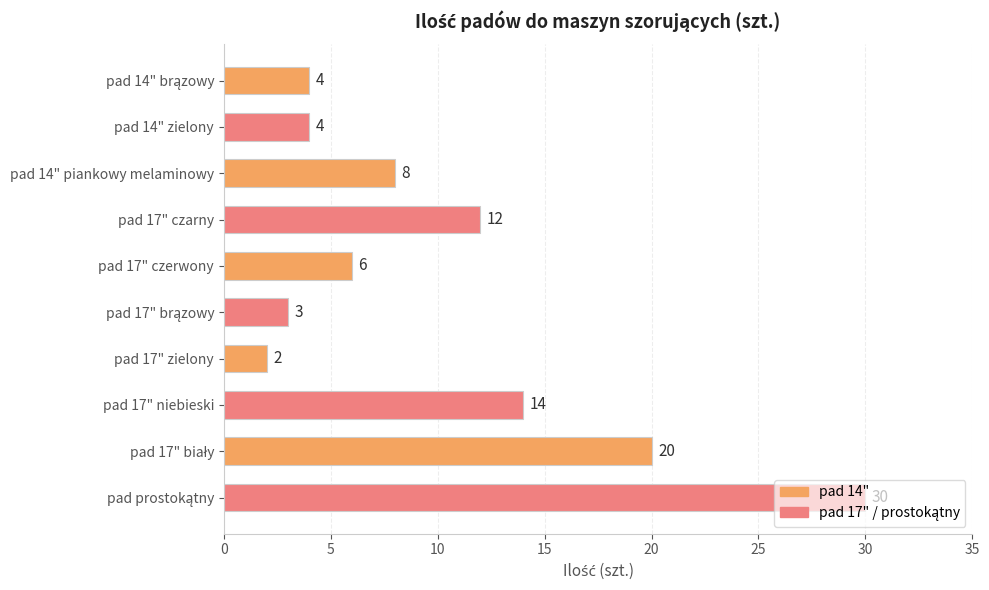

What is the minimum value shown in the chart?

2